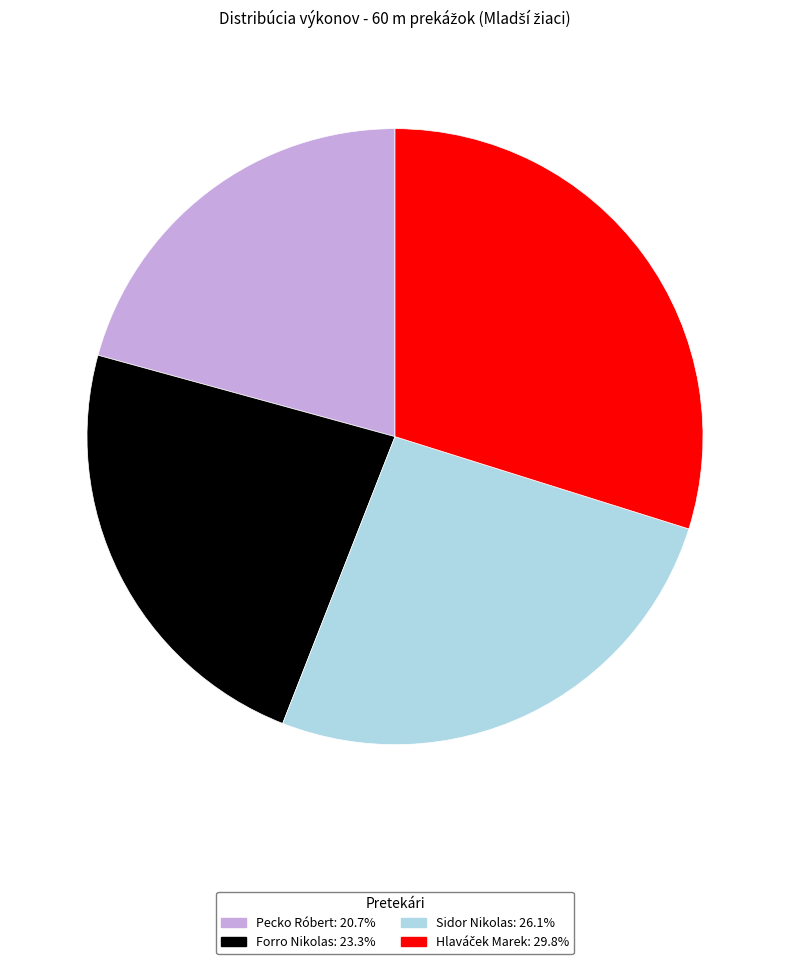

Do Pecko Róbert and Forro Nikolas together represent more than half of the pie?

No